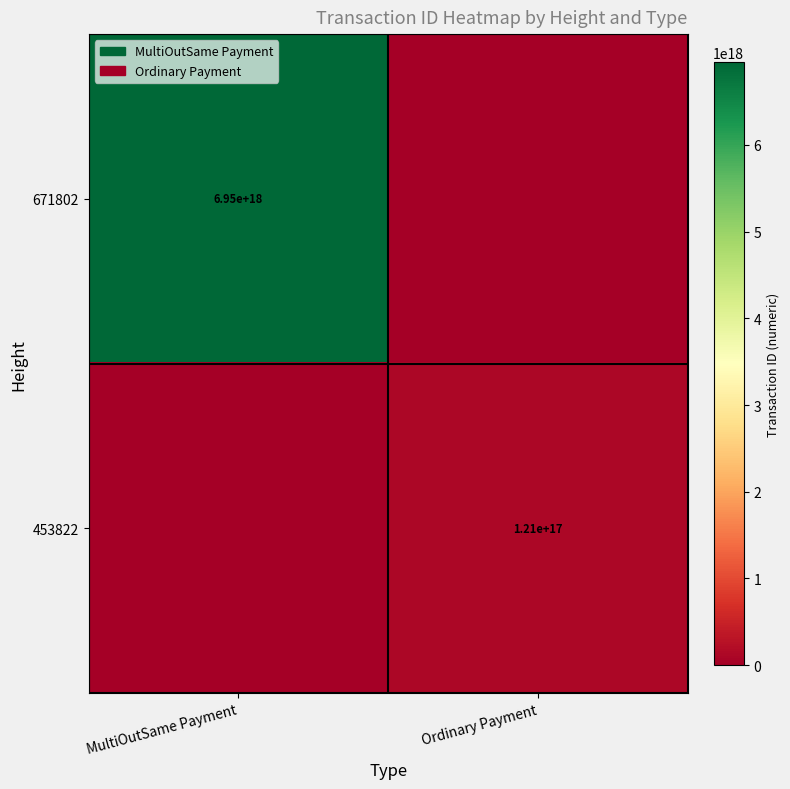

At how many categories does at least one series exceed 6672194119416120320?

1